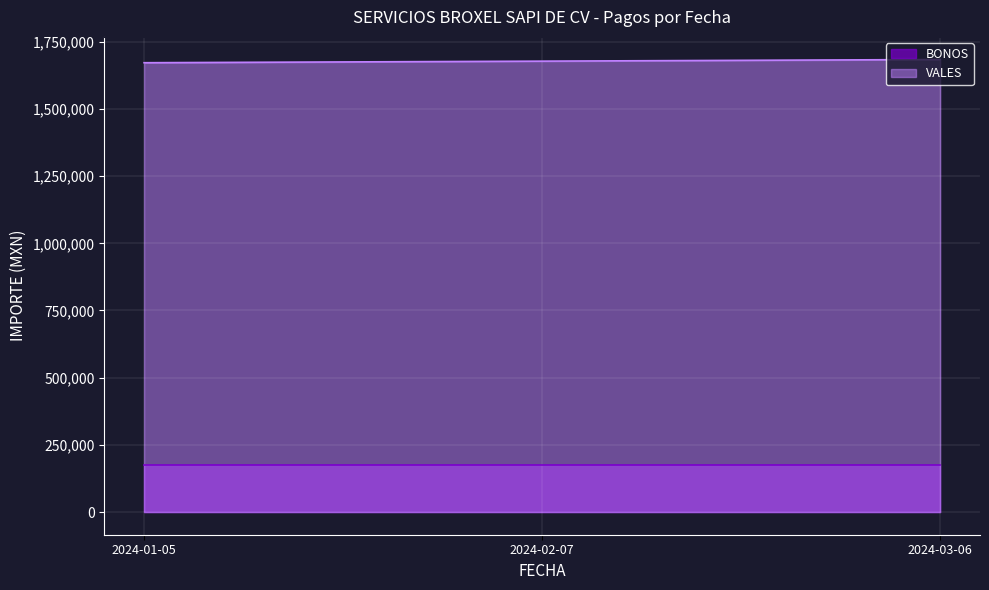

Rank the categories by value from lowest to highest.

2024-01-05, 2024-02-07, 2024-03-06